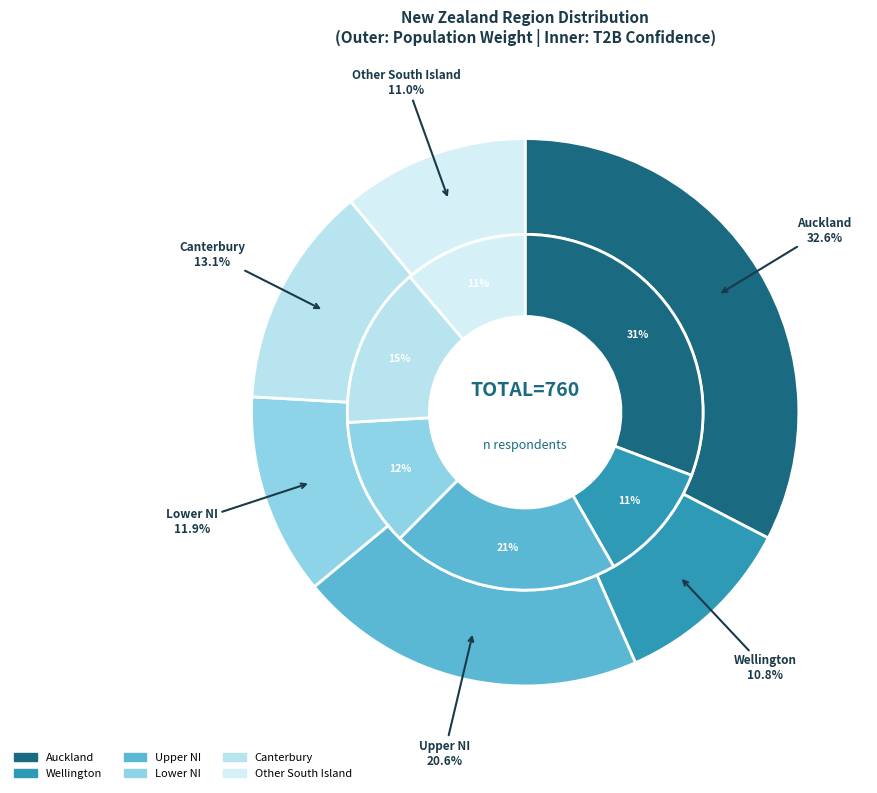

Which category has the biggest portion of the pie?

Auckland